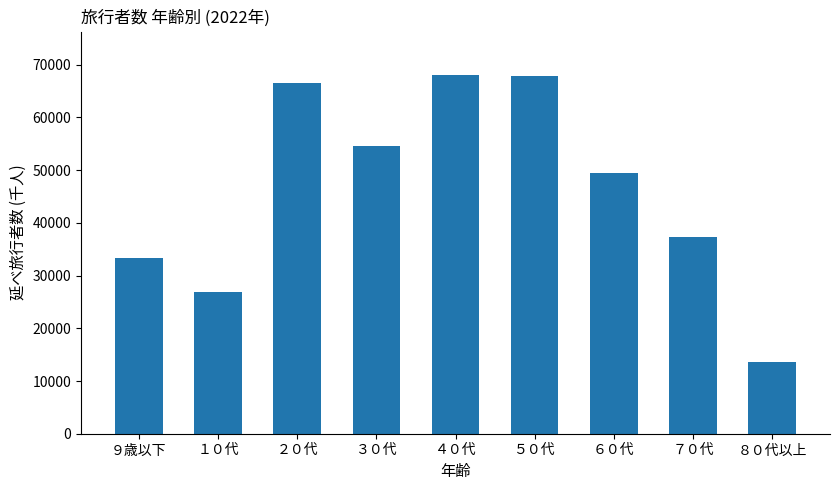

At which category does the chart reach its minimum across all series?

８０代以上